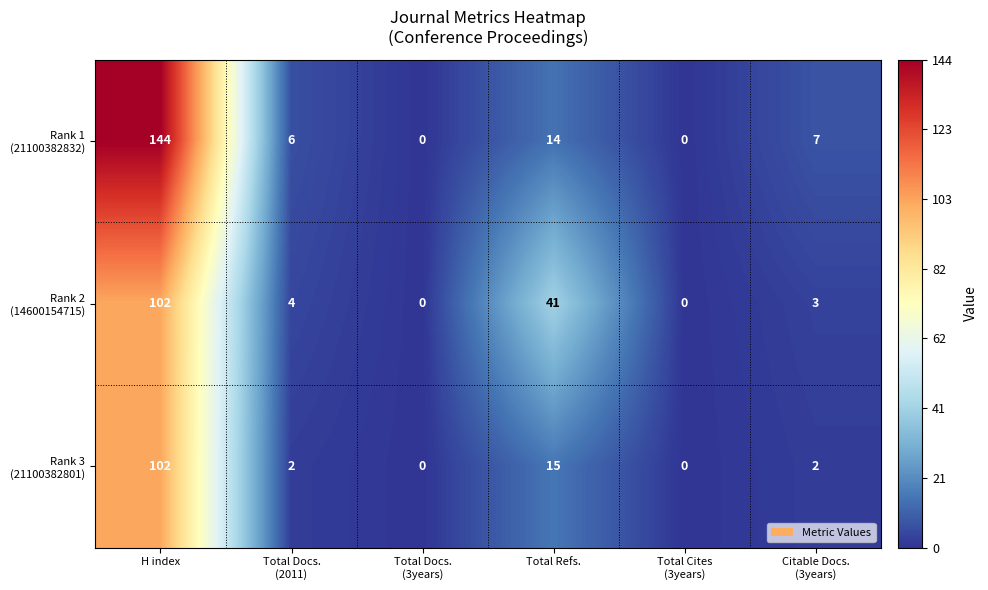

At which category is the sum across all series the highest?

H index